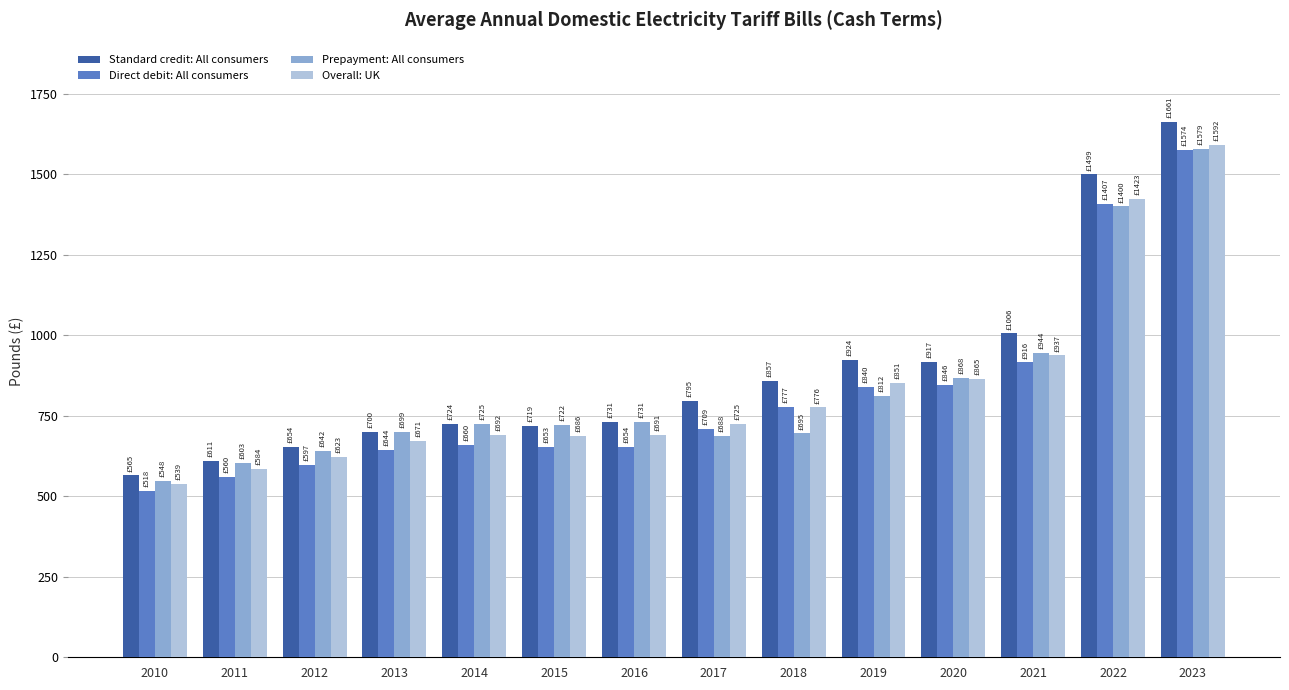

What is the maximum value shown in the chart?

1661.2